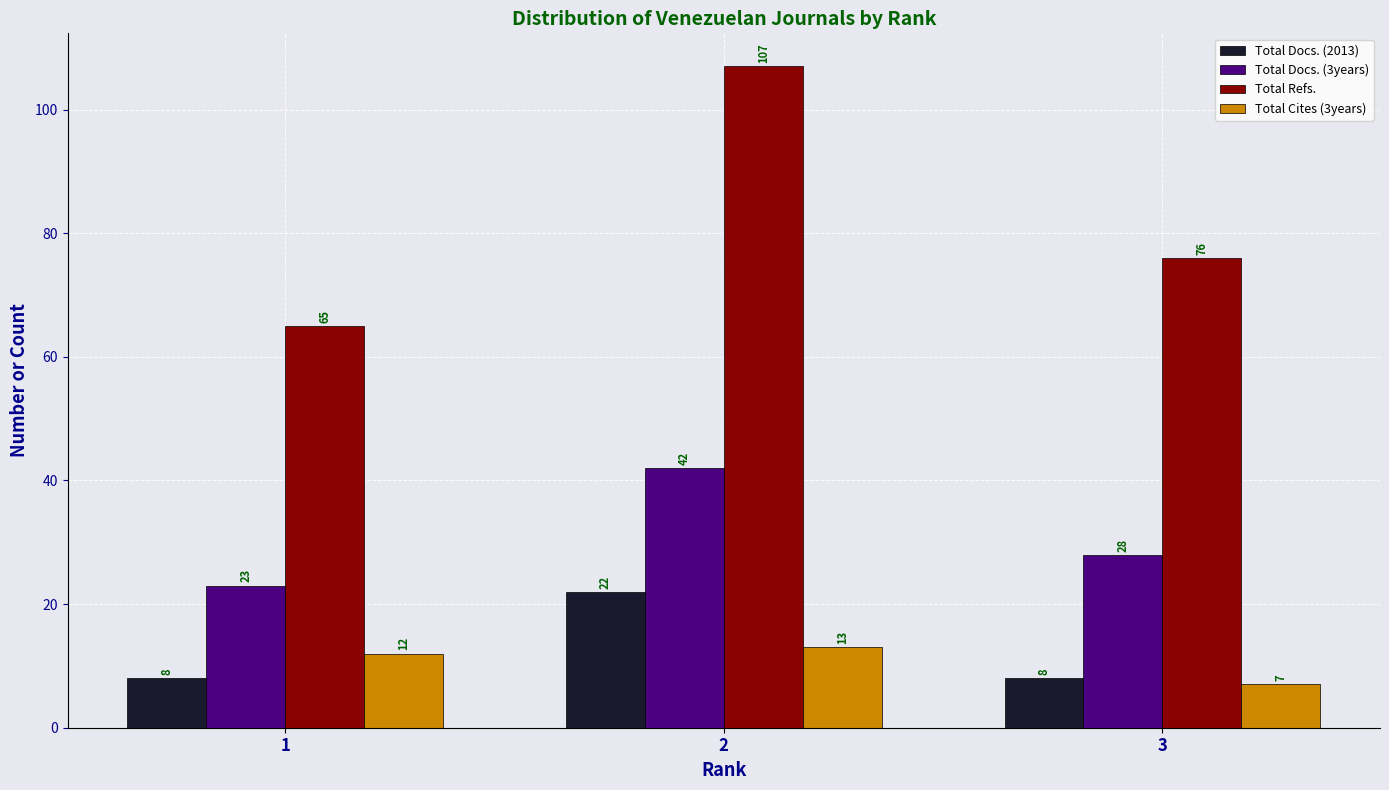

Rank the series by their maximum value, from highest to lowest.

Total Refs., Total Docs. (3years), Total Docs. (2013), Total Cites (3years)